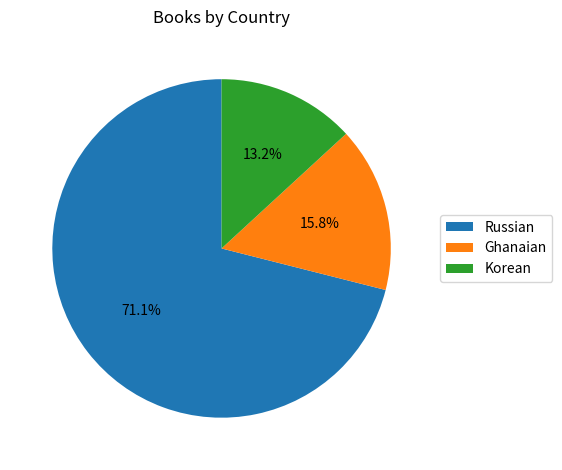

To the nearest percent, what is the average slice percentage?

33%